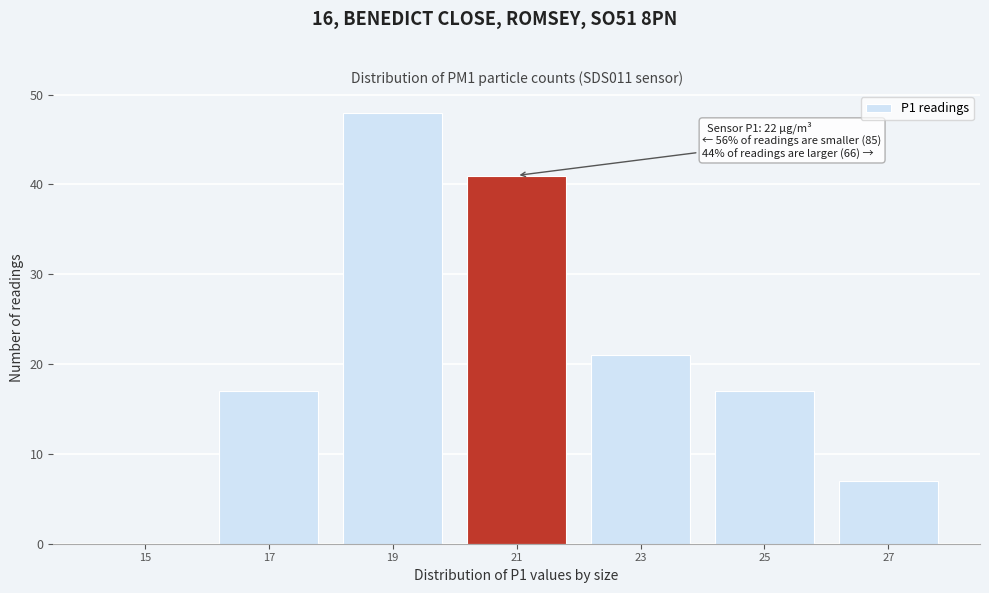

Reading left to right, transcribe all the data shown in this chart.

15=0	17=17	19=48	21=41	23=21	25=17	27=7